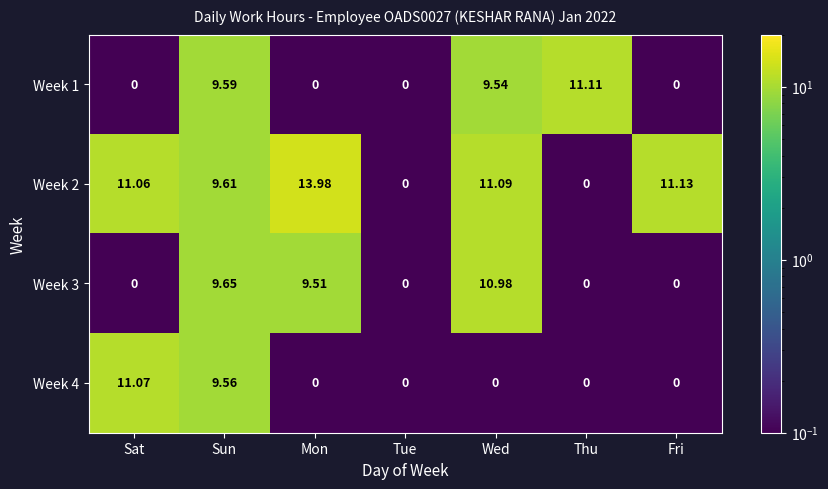

Which series has the largest total across all categories?

Week 2